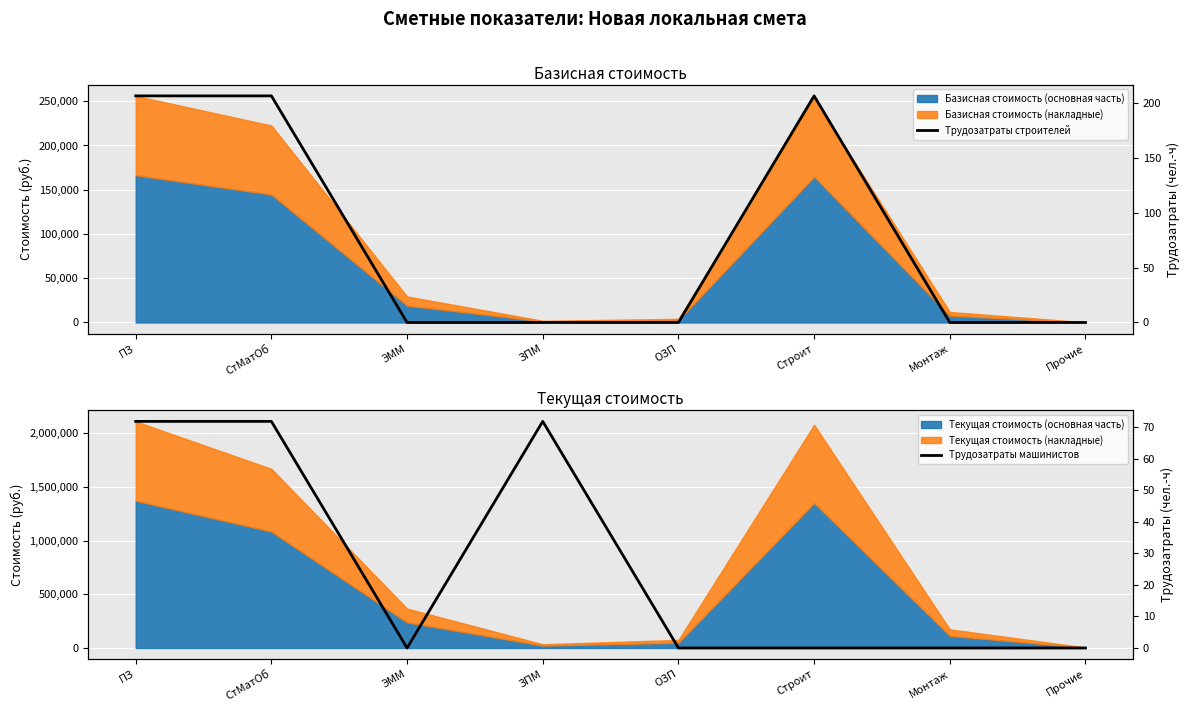

What is the difference between the maximum and minimum values in the Трудозатраты строителей series?

206.5